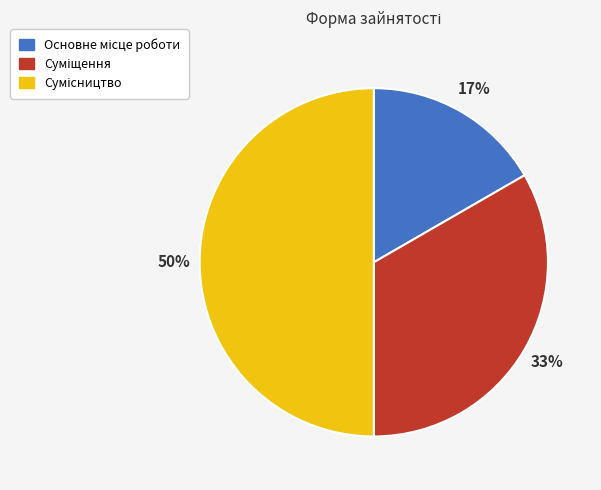

To the nearest percent, what is the average slice percentage?

33%